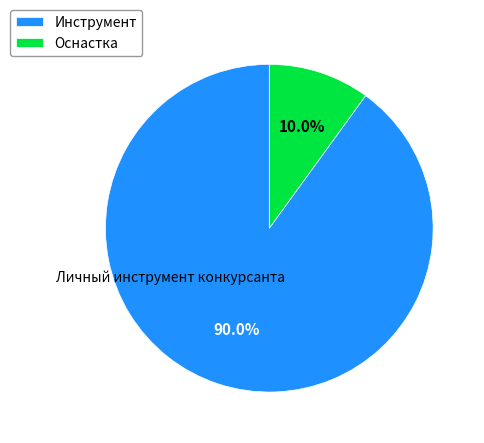

To the nearest percent, what is the difference between the largest and smallest slice percentages?

80%